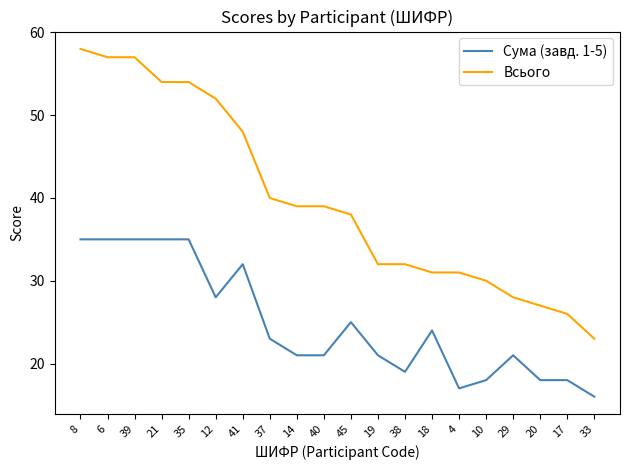

What is the sum of the Сума (завд. 1-5) values at 45 and 17?

43